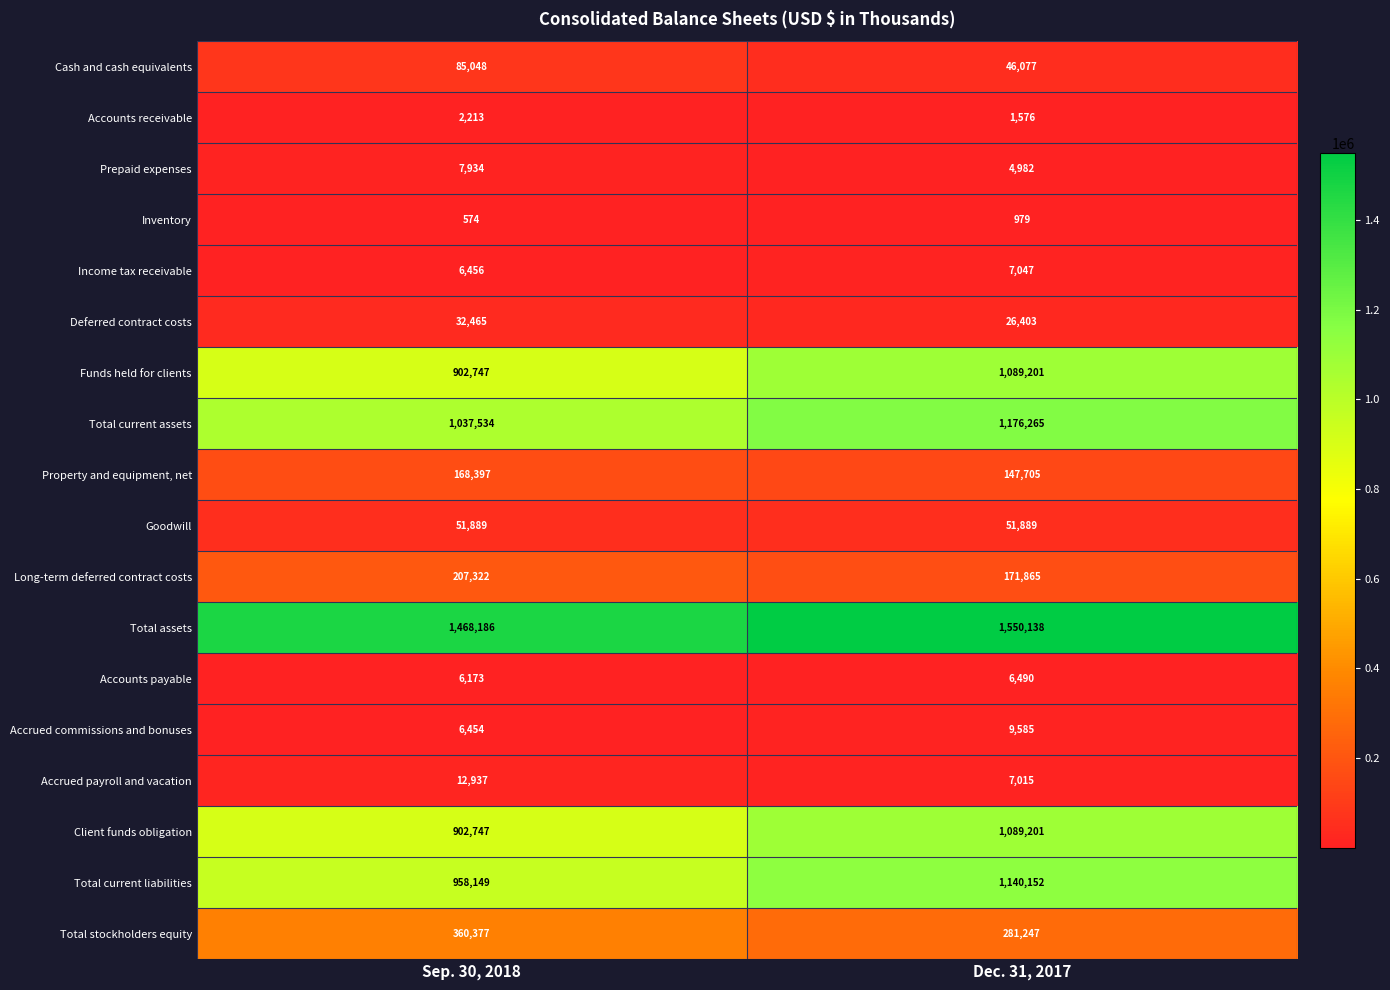

List the labels in order of Total stockholders equity value, largest first.

Sep. 30, 2018, Dec. 31, 2017